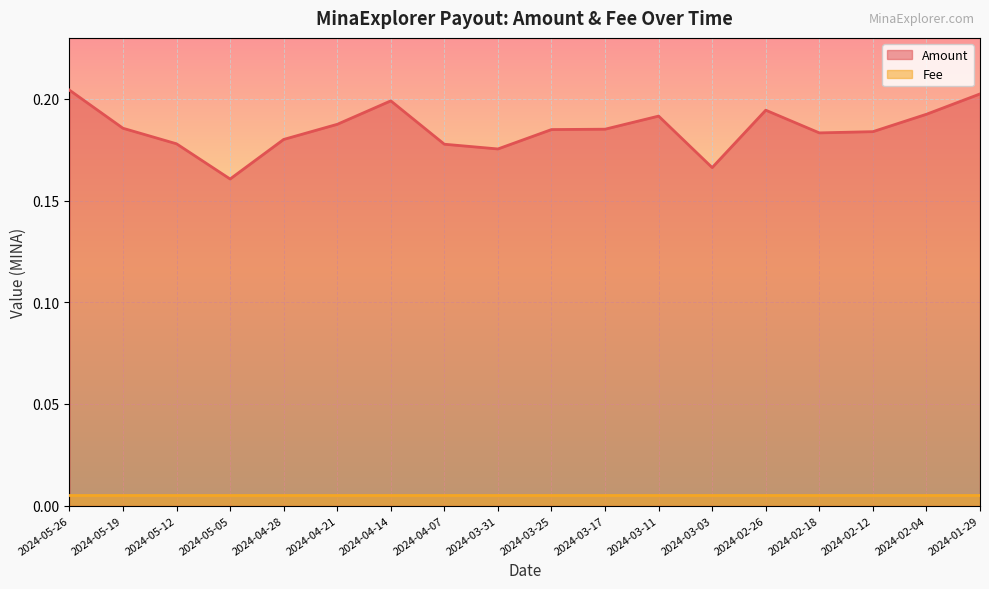

Which label corresponds to the largest value in the chart?

2024-05-26